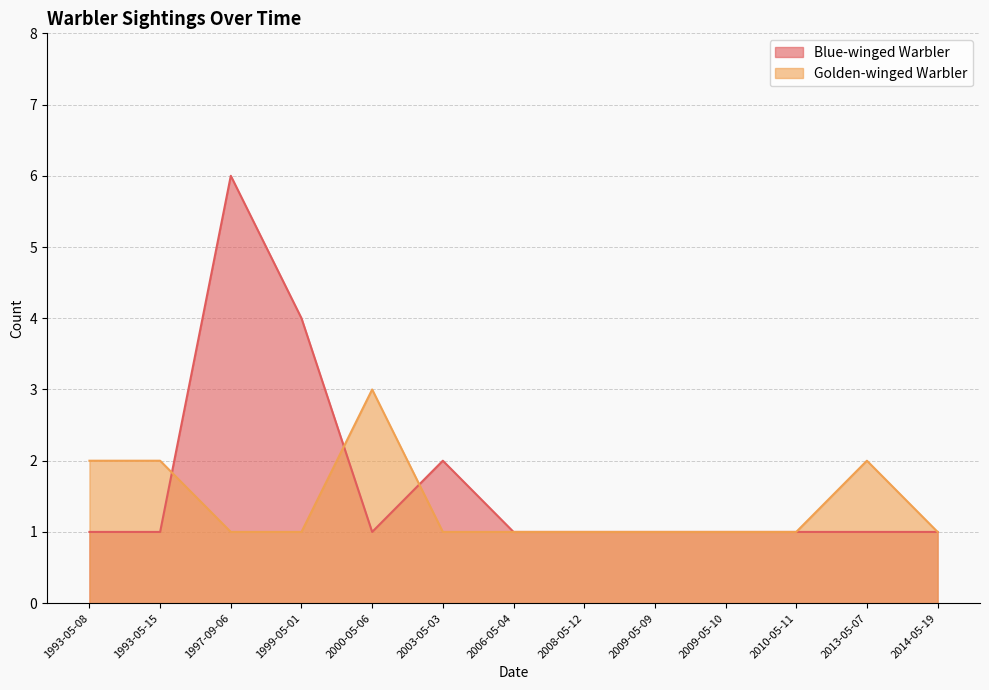

Count the number of categories in the chart.

13